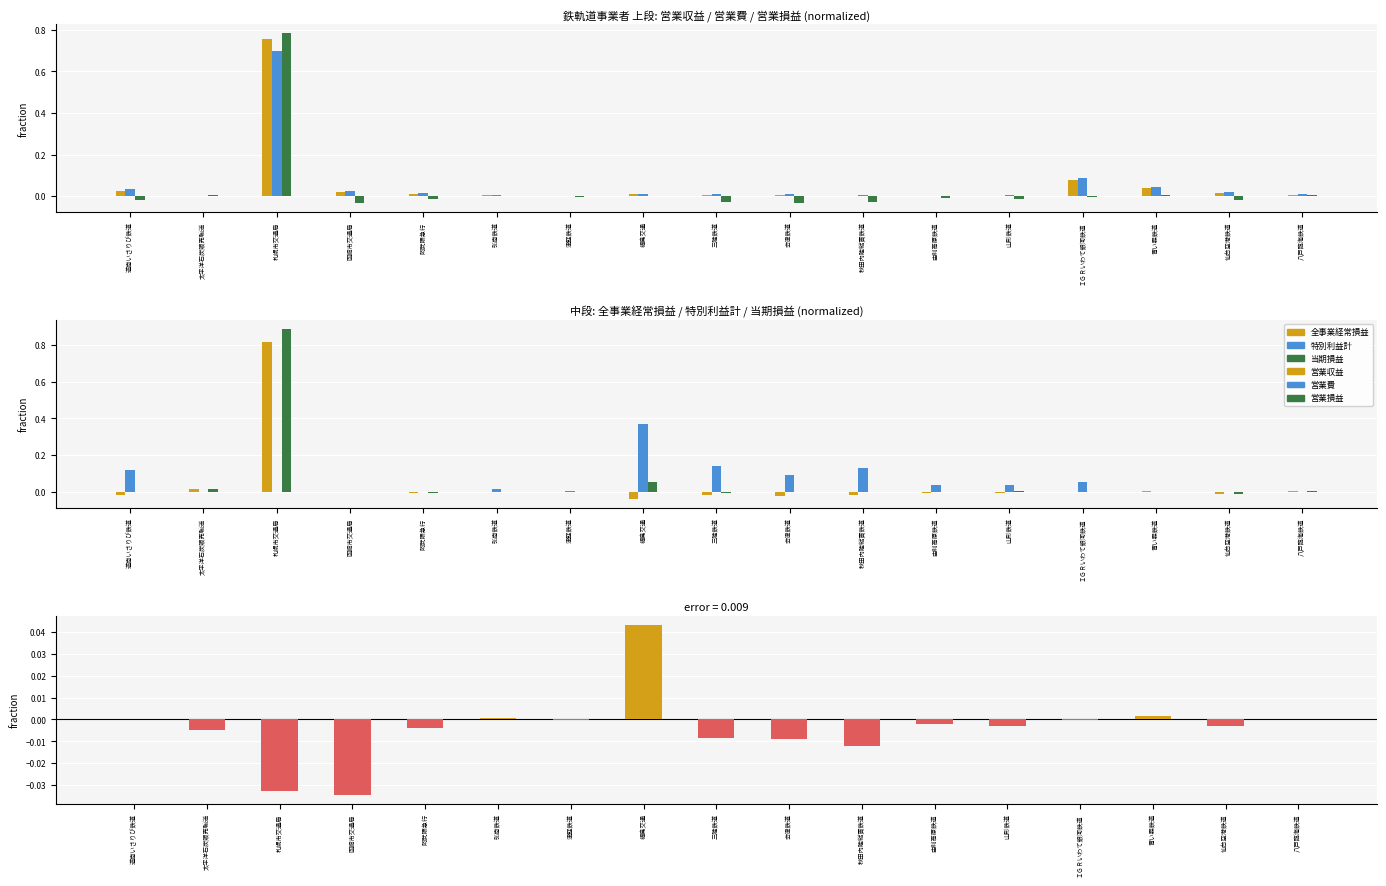

How many categories are shown in the chart?

17